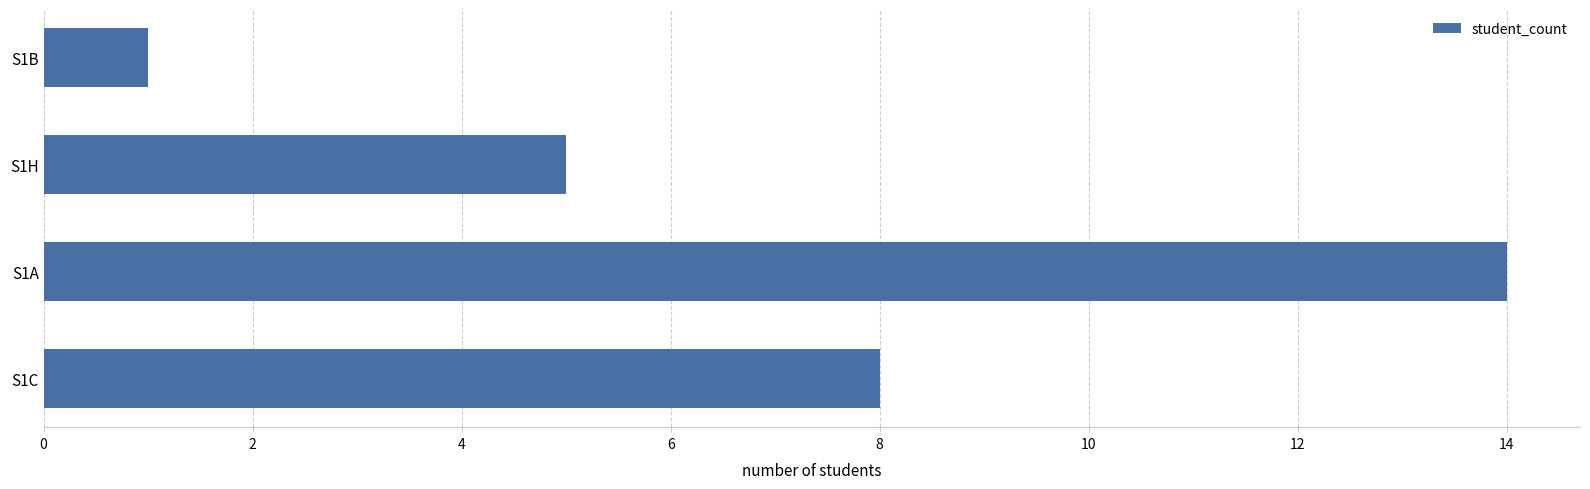

What is the change in value from S1C to S1B?

-7